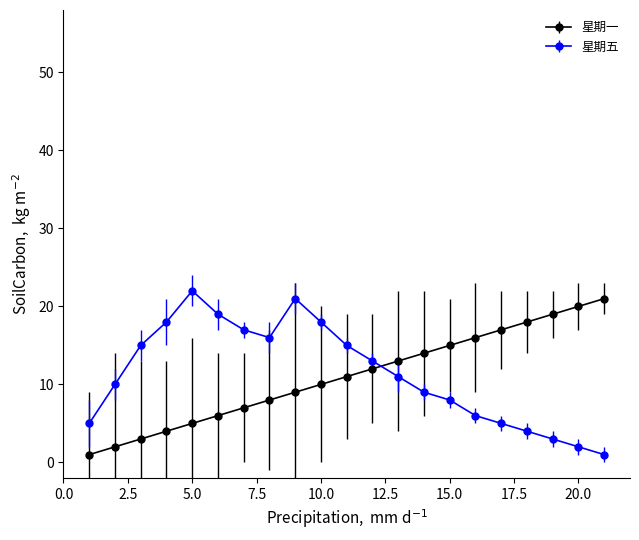

True or false: 星期五 and 星期一 intersect in this chart.

True